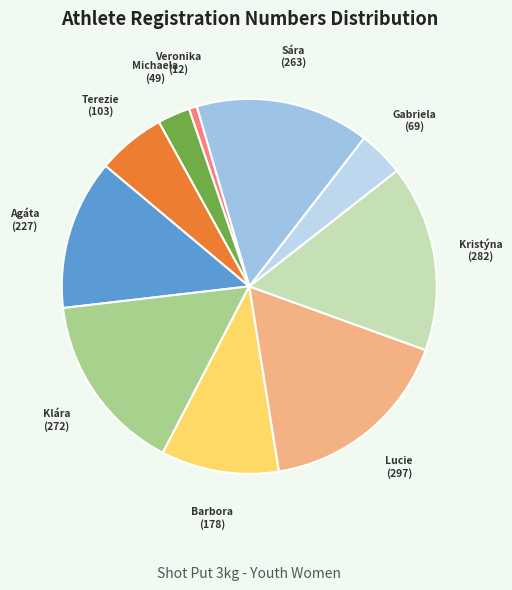

What is the largest slice in the pie chart?

Bartůšková Lucie